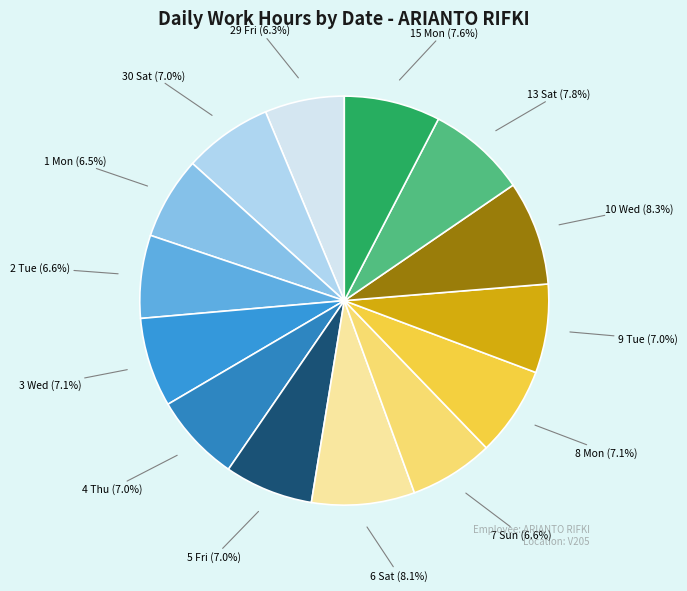

Rank the categories by value from highest to lowest.

10 Wed, 6 Sat, 13 Sat, 15 Mon, 8 Mon, 3 Wed, 30 Sat, 9 Tue, 5 Fri, 4 Thu, 7 Sun, 2 Tue, 1 Mon, 29 Fri